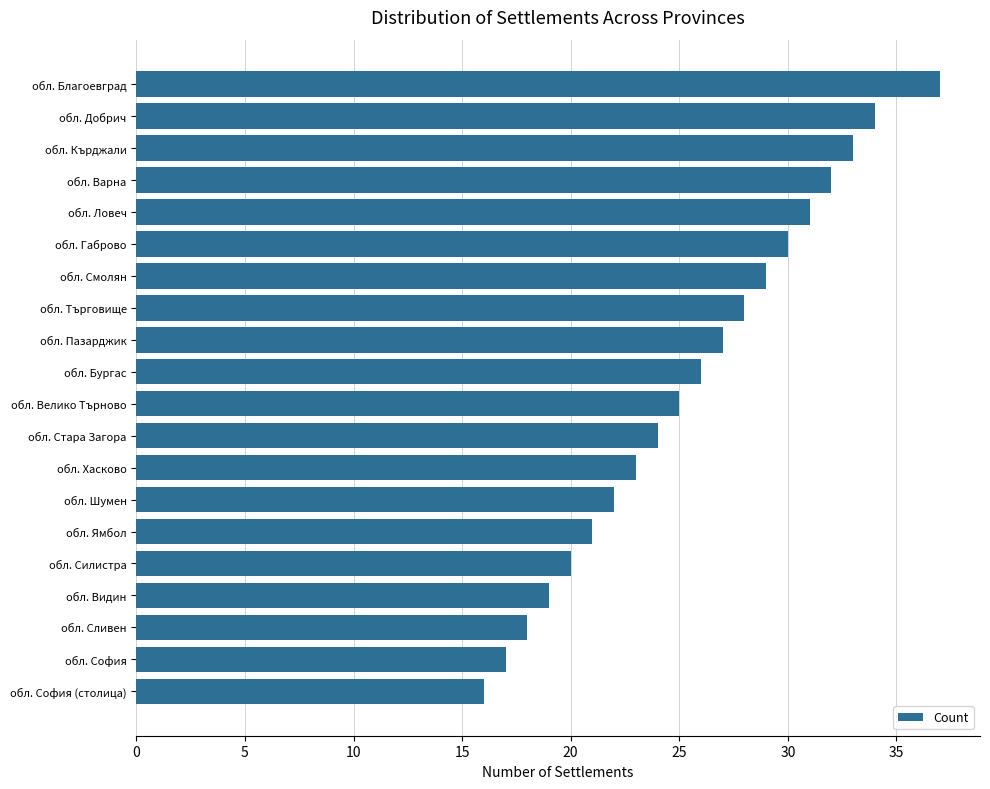

Reading top to bottom, list all the values displayed in this chart.

обл. Благоевград=37	обл. Добрич=34	обл. Кърджали=33	обл. Варна=32	обл. Ловеч=31	обл. Габрово=30	обл. Смолян=29	обл. Търговище=28	обл. Пазарджик=27	обл. Бургас=26	обл. Велико Търново=25	обл. Стара Загора=24	обл. Хасково=23	обл. Шумен=22	обл. Ямбол=21	обл. Силистра=20	обл. Видин=19	обл. Сливен=18	обл. София=17	обл. София (столица)=16